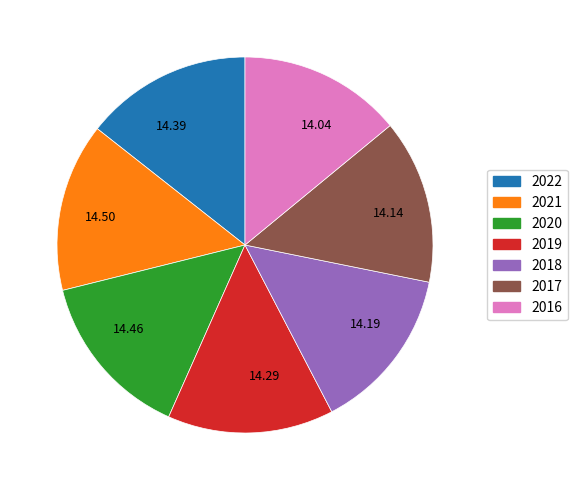

Combined, do 2016 and 2018 account for over 50%?

No